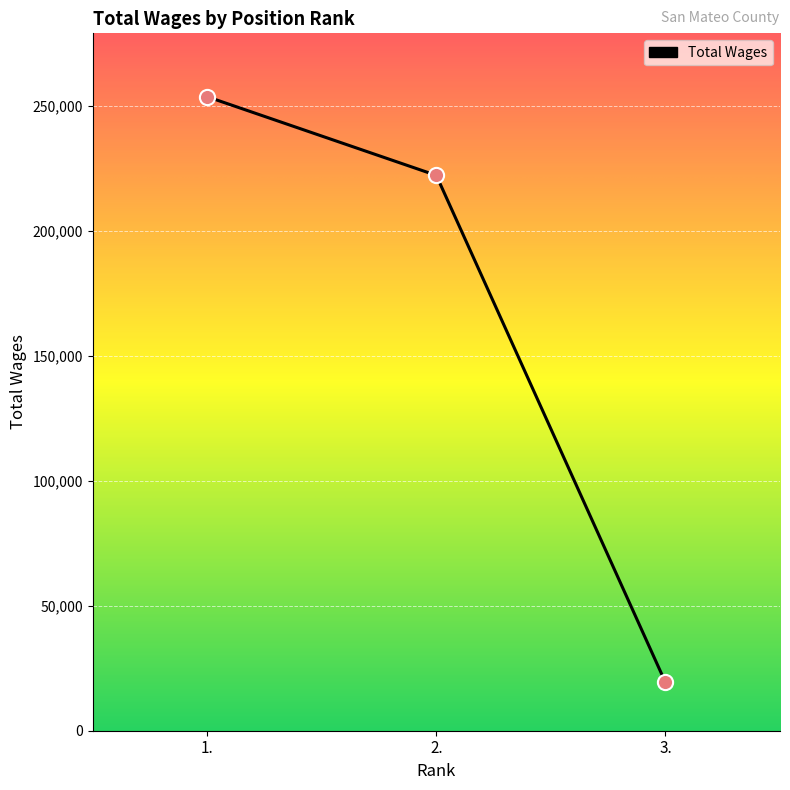

What is the change in value from 2. to 3.?

-202798